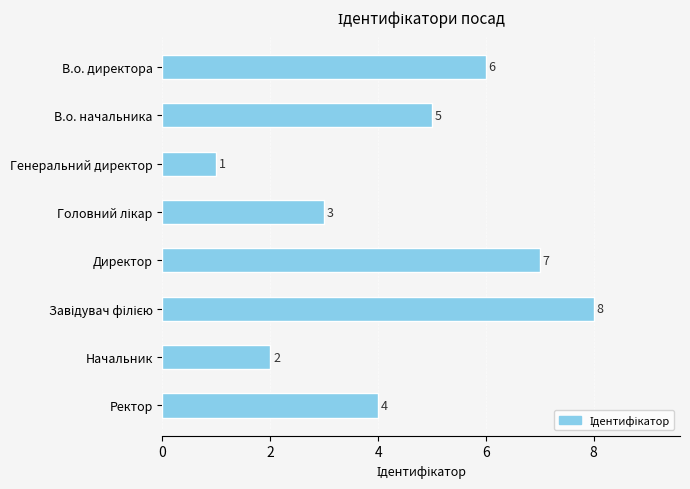

The chart shows a value of 2 at Начальник. True or false?

True